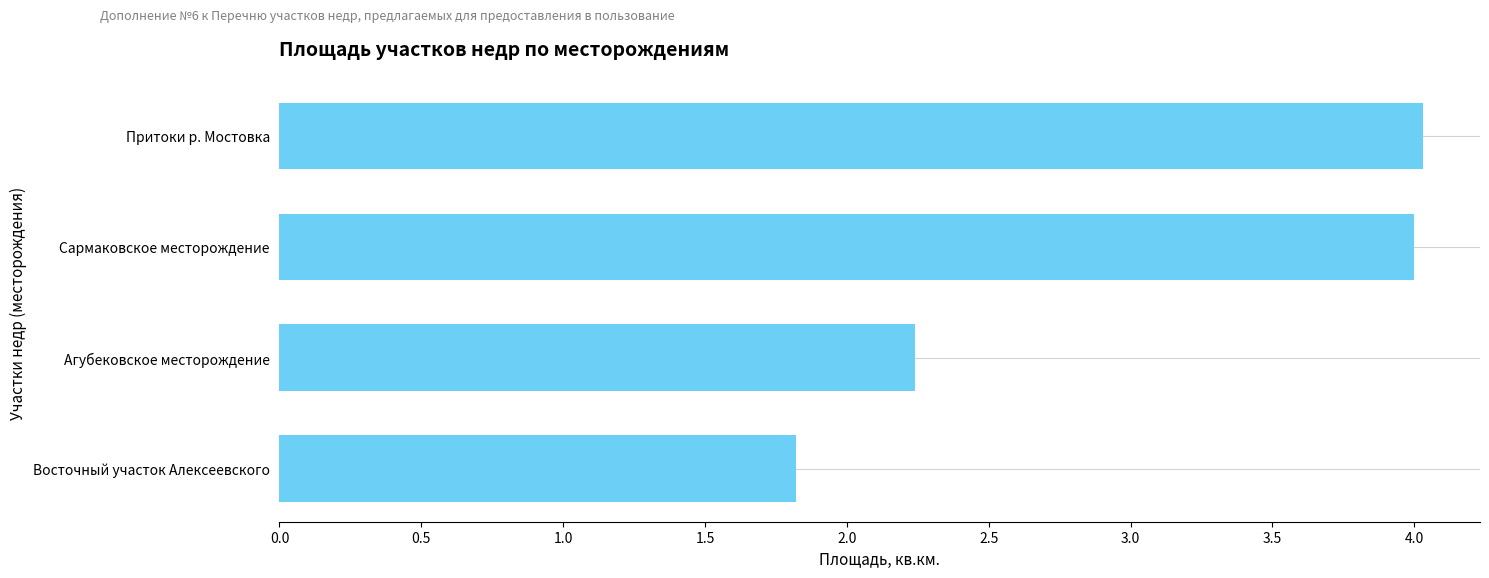

What is the maximum value shown in the chart?

4.0